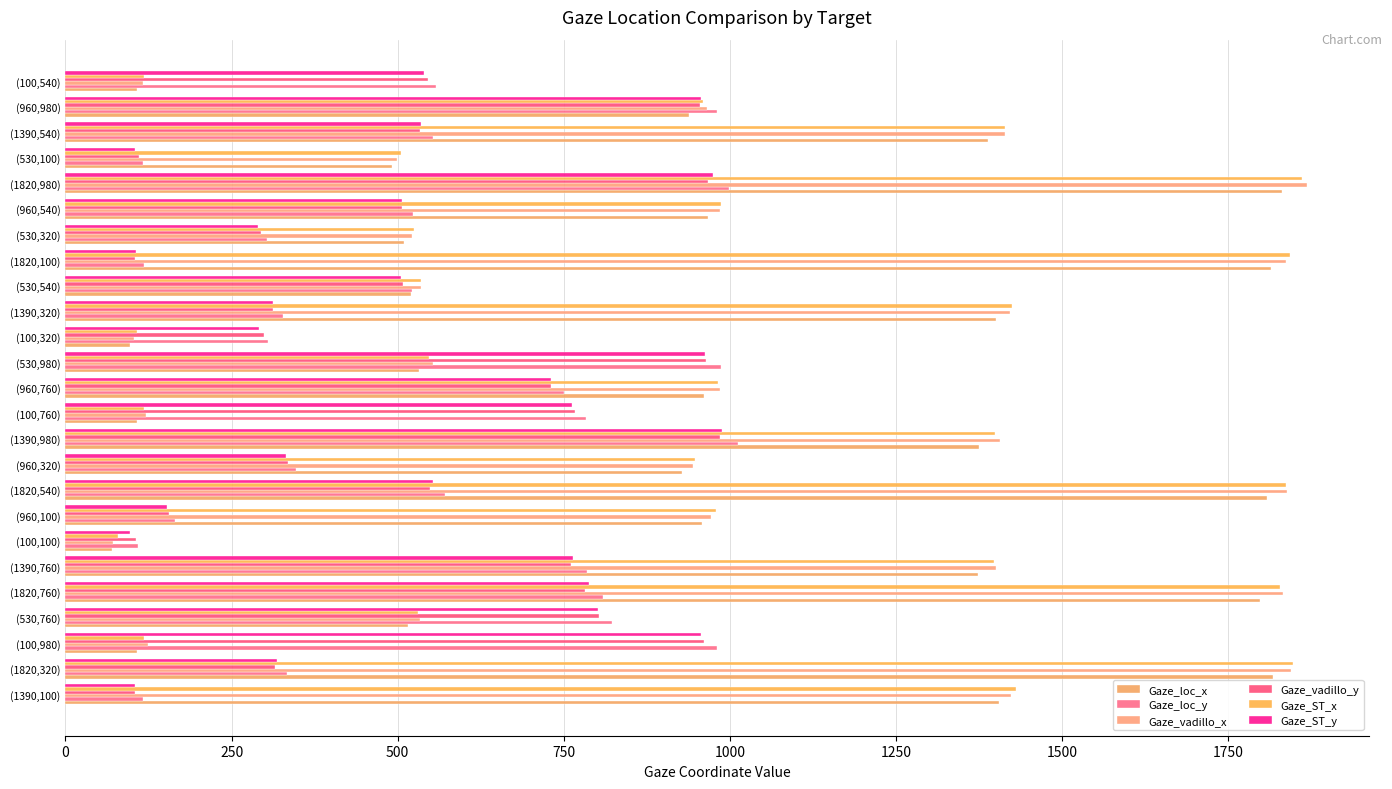

Count the number of data series in this chart.

6